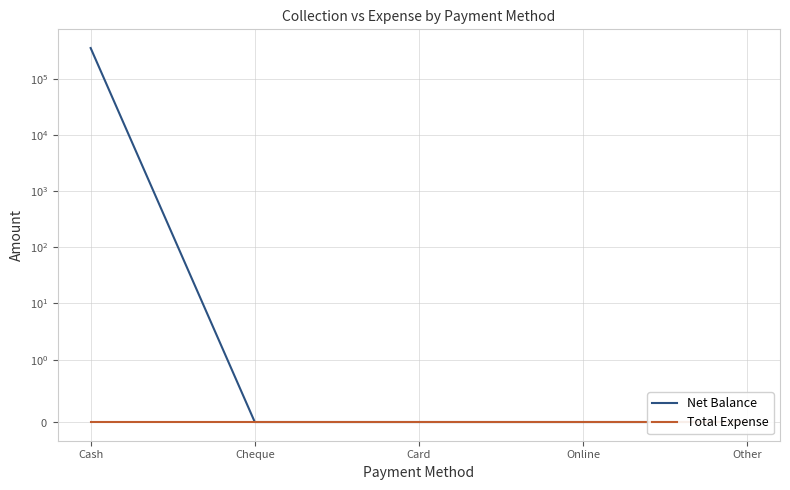

Does the chart display data point markers on the line(s)?

No